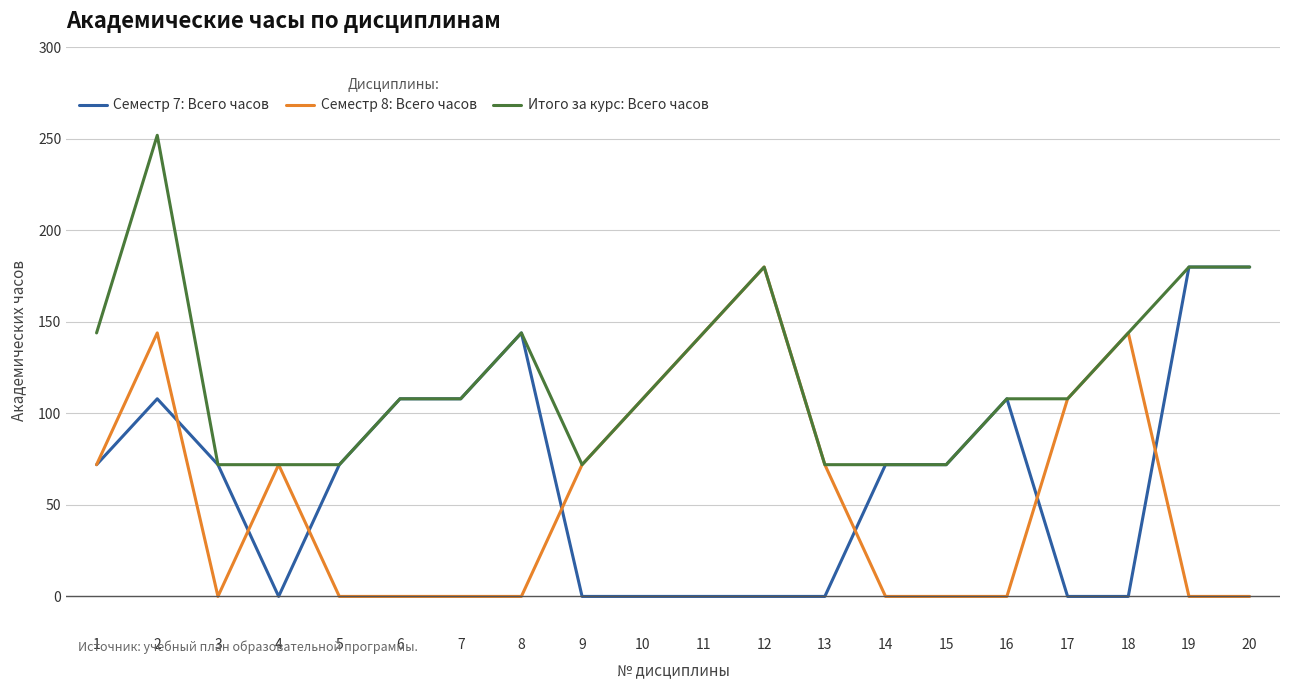

How many lines are shown in the chart?

3